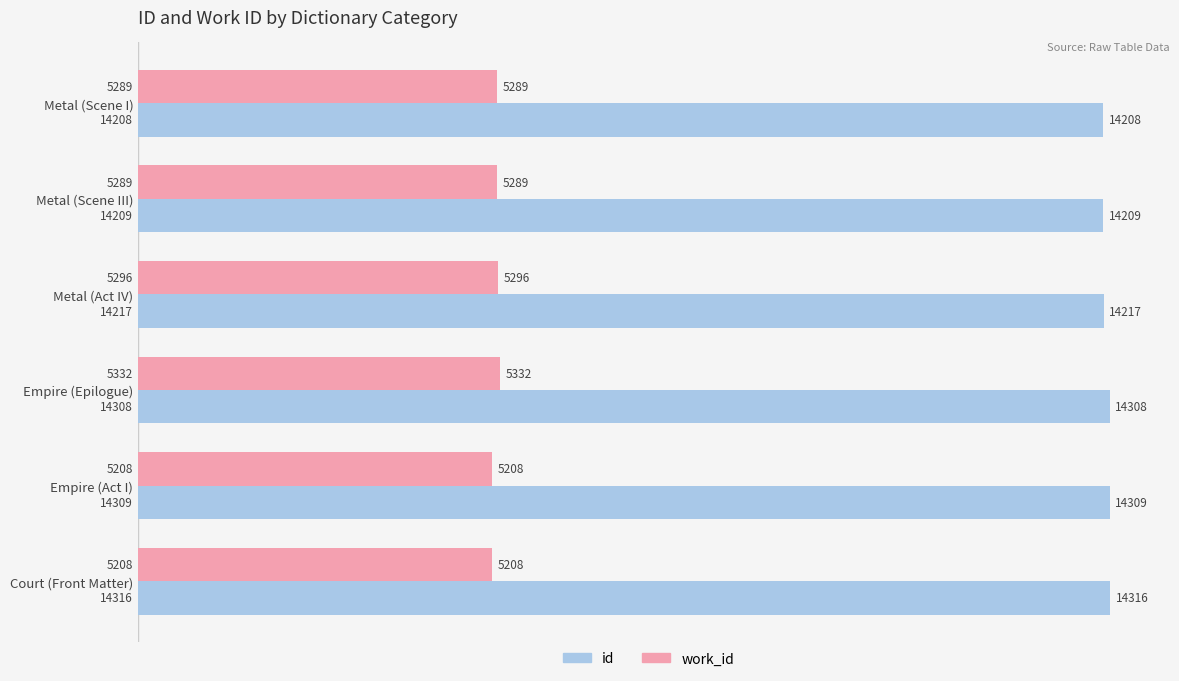

Which series has the largest total across all categories?

id